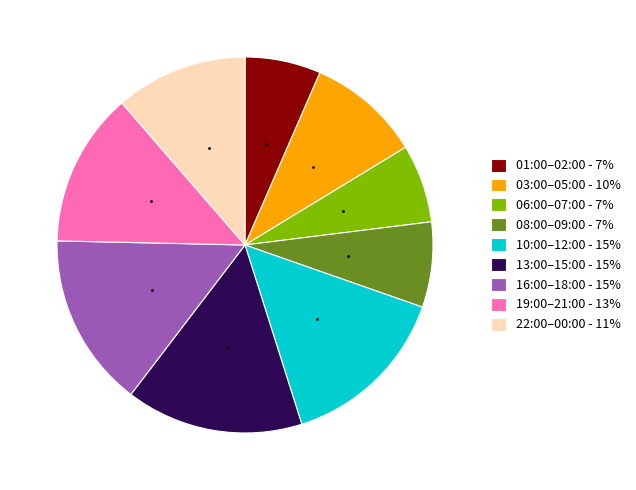

What is the ratio of the value at 16:00–18:00 - 15% to the value at 08:00–09:00 - 7%?

2.0